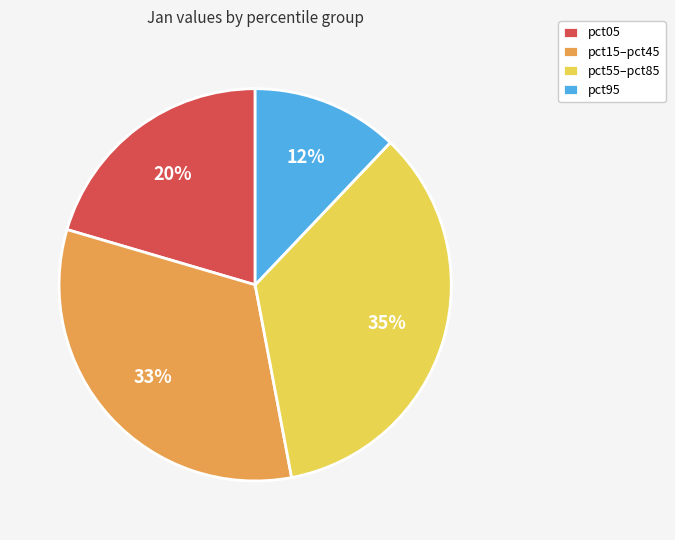

To the nearest percent, what is the difference between the largest and smallest slice percentages?

23%